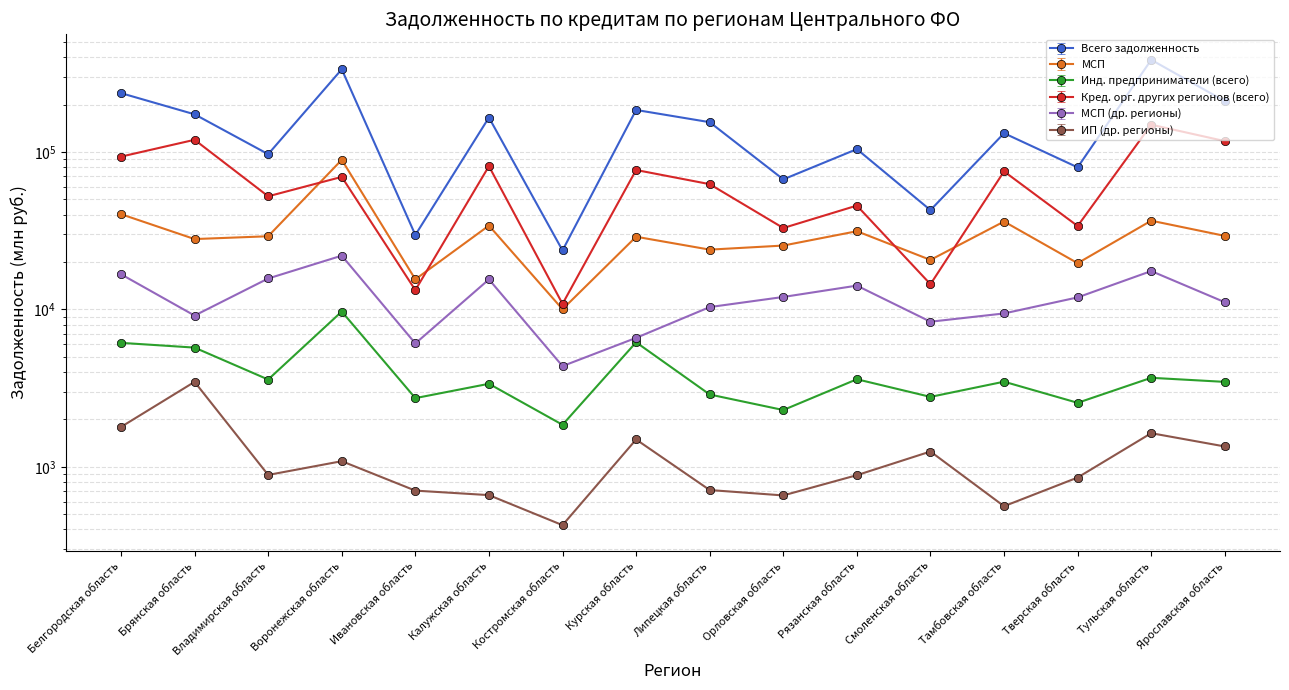

Where does the МСП series first go above 29172?

Белгородская область